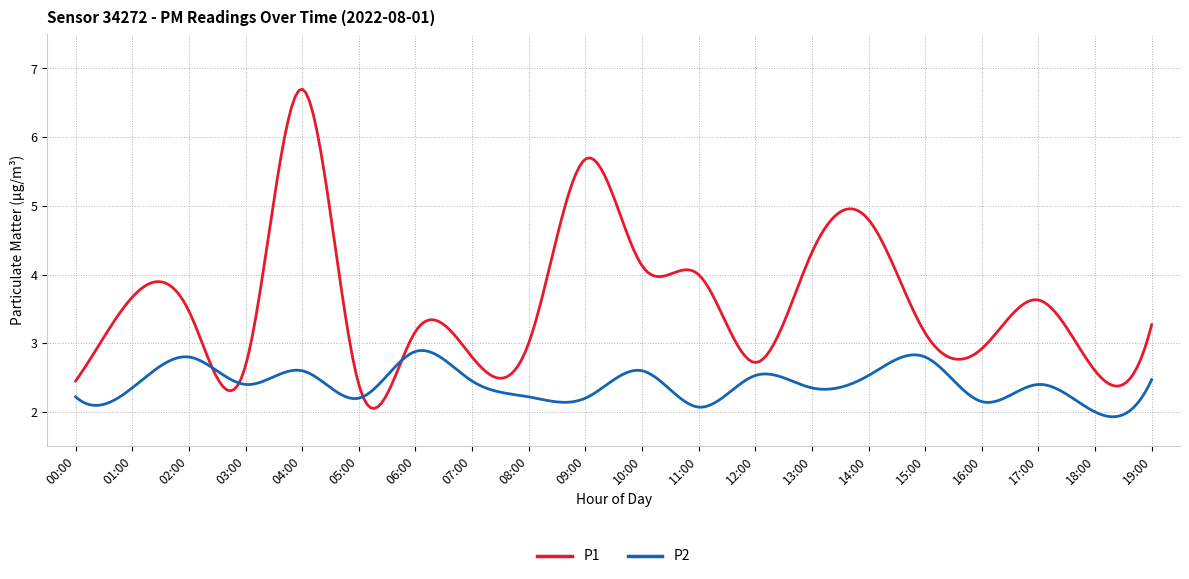

What is the greatest value displayed?

6.7